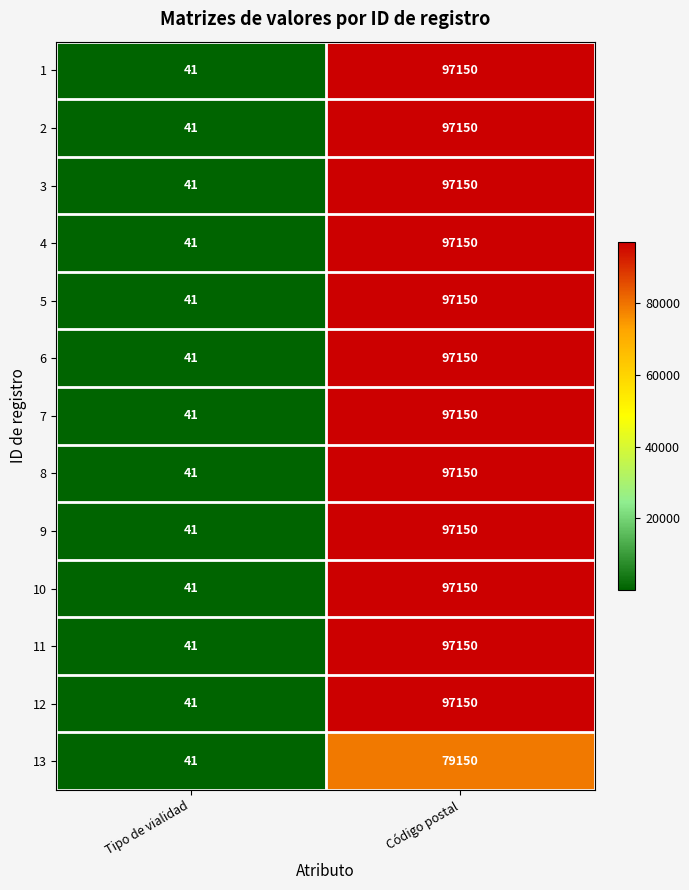

What is the difference between the highest and lowest values at Código postal?

18000